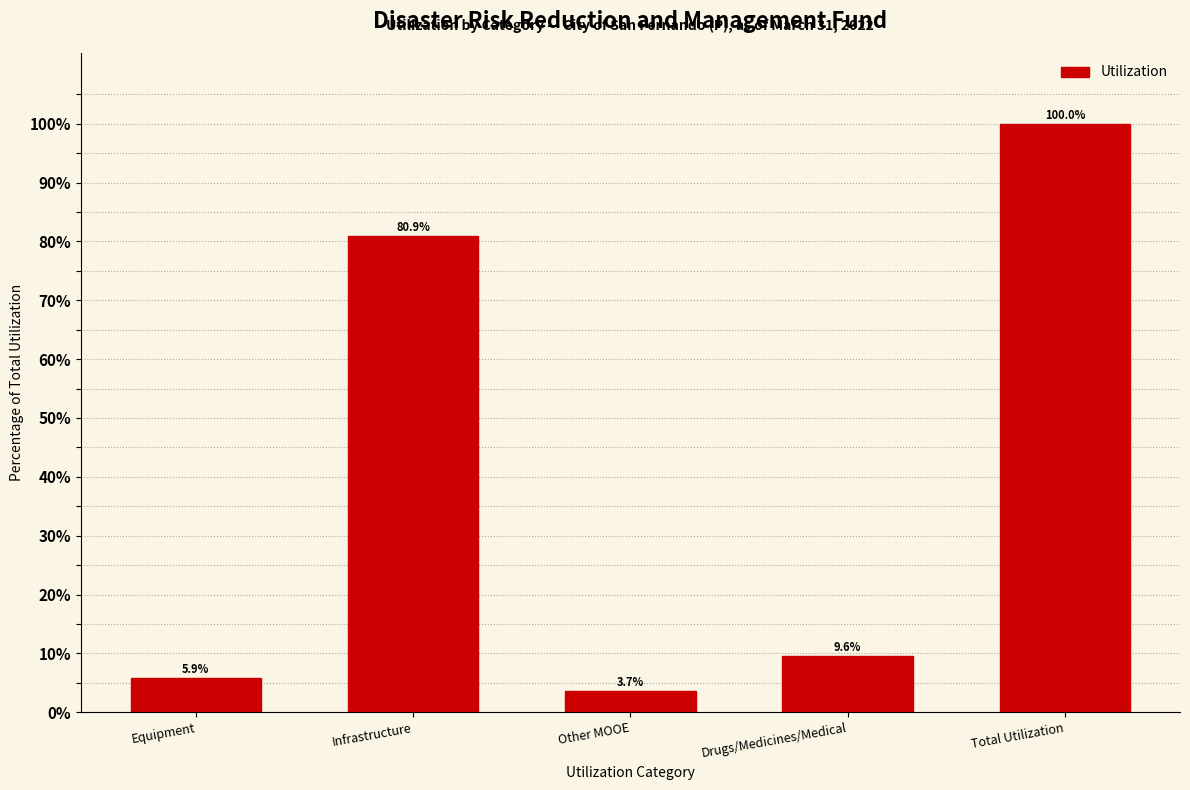

Reading left to right, what are all the values shown in this chart?

Equipment=5.9	Infrastructure=80.9	Other MOOE=3.7	Drugs/Medicines/Medical=9.6	Total Utilization=100.0